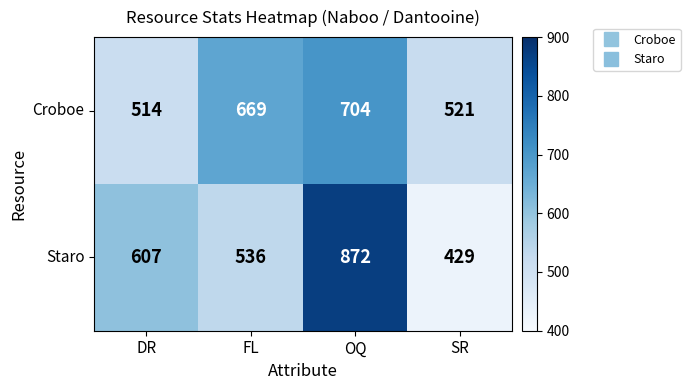

At how many categories does at least one series exceed 612?

2